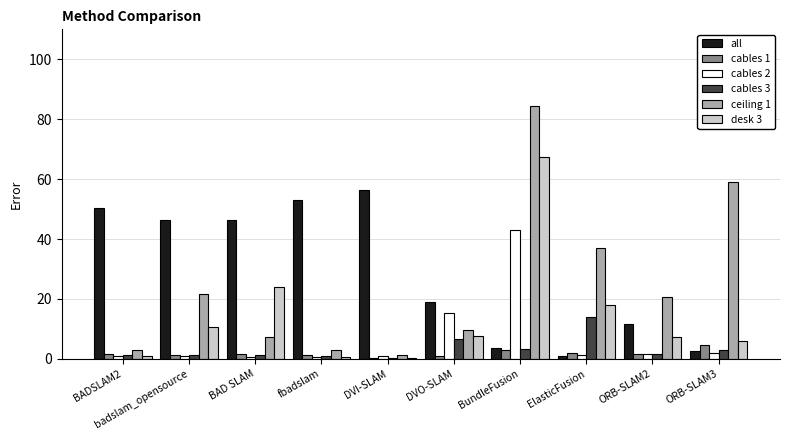

Is the value of desk 3 at ElasticFusion greater than the value of cables 2 at BAD SLAM?

Yes